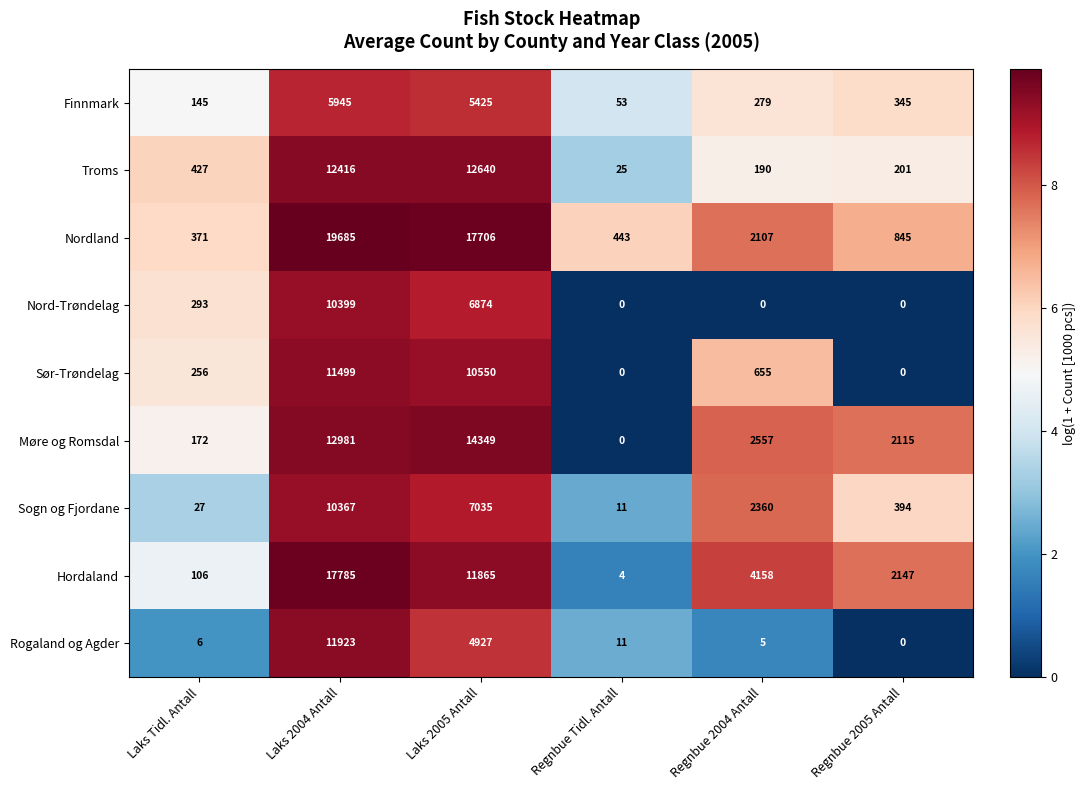

Is it true that Finnmark equals 53 at Regnbue Tidl. Antall?

True